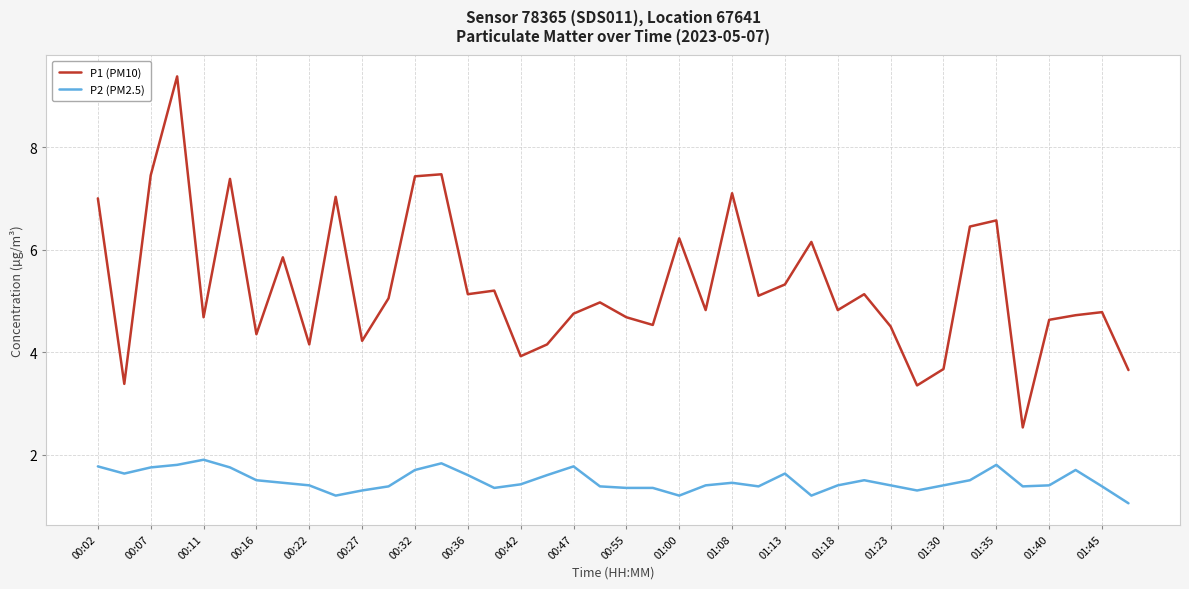

What is the highest value of the P2 (PM2.5) series?

1.9